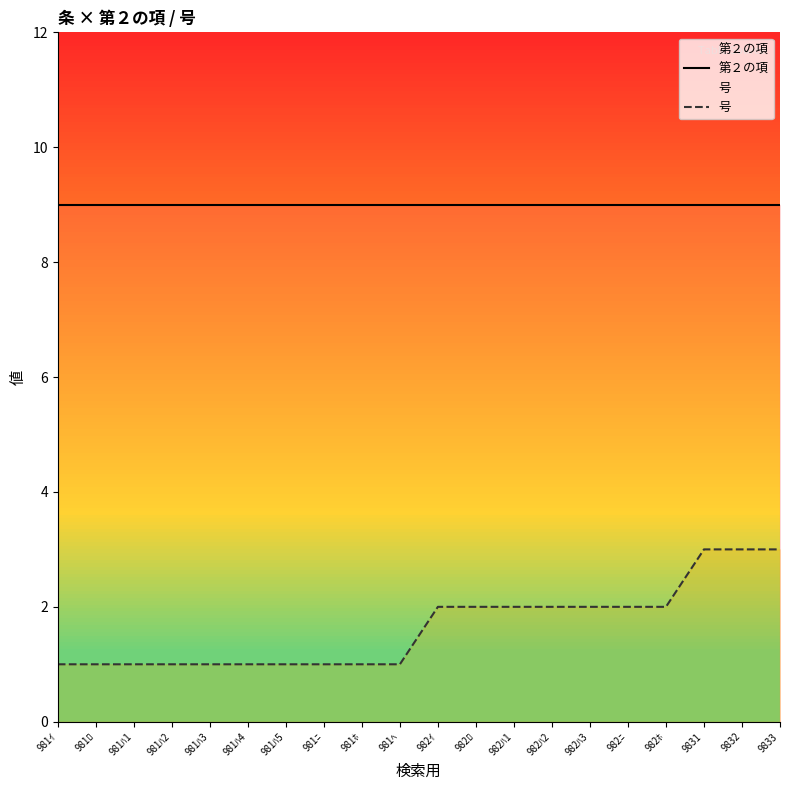

True or false: 第２の項 and 号 cross at least once.

False